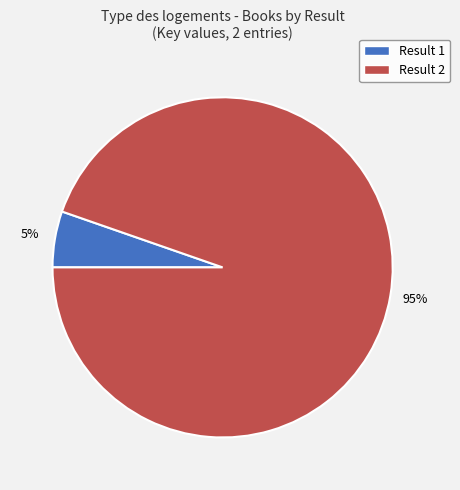

Is there a majority slice in this chart?

Yes